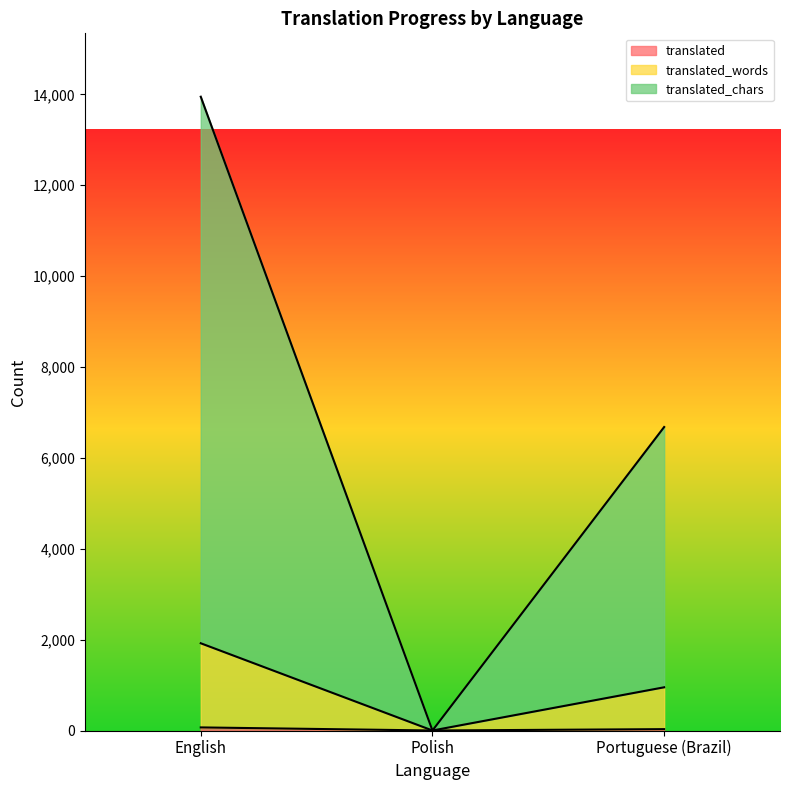

The value of translated_words at English is 1920. True or false?

True